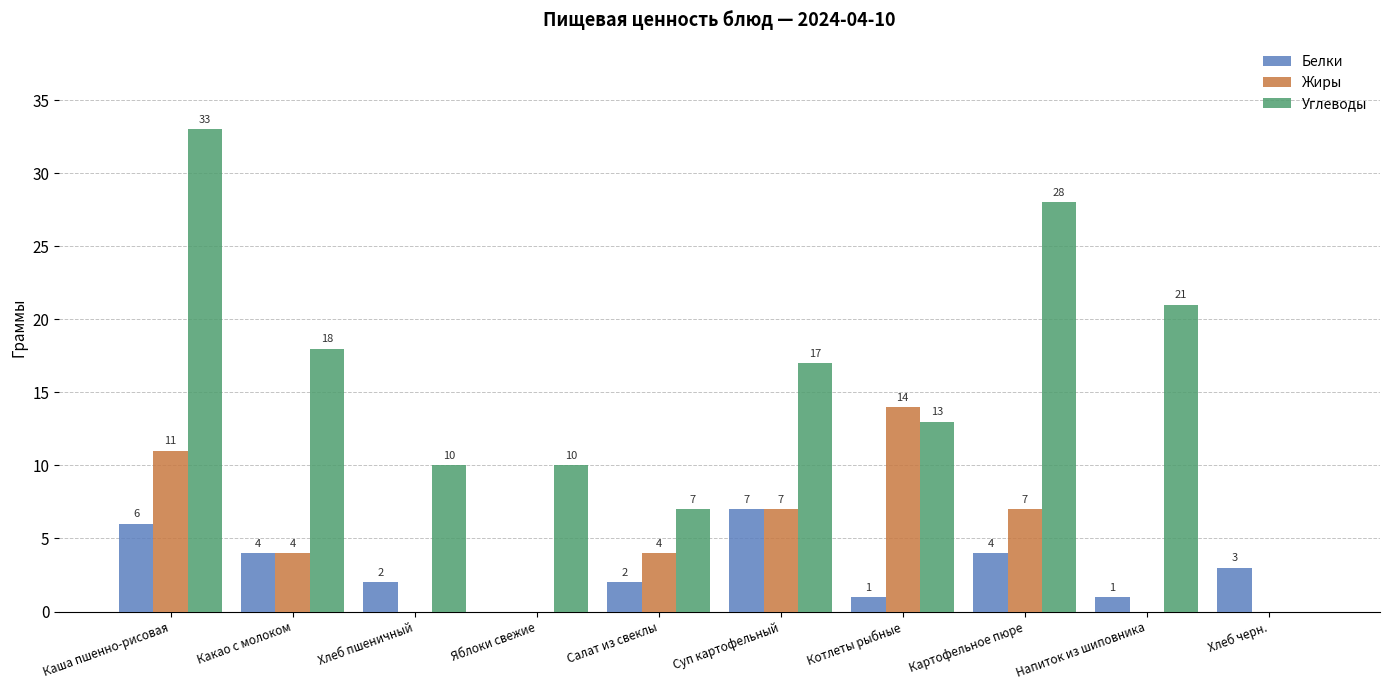

What are all the series names shown in the legend?

Белки, Жиры, Углеводы